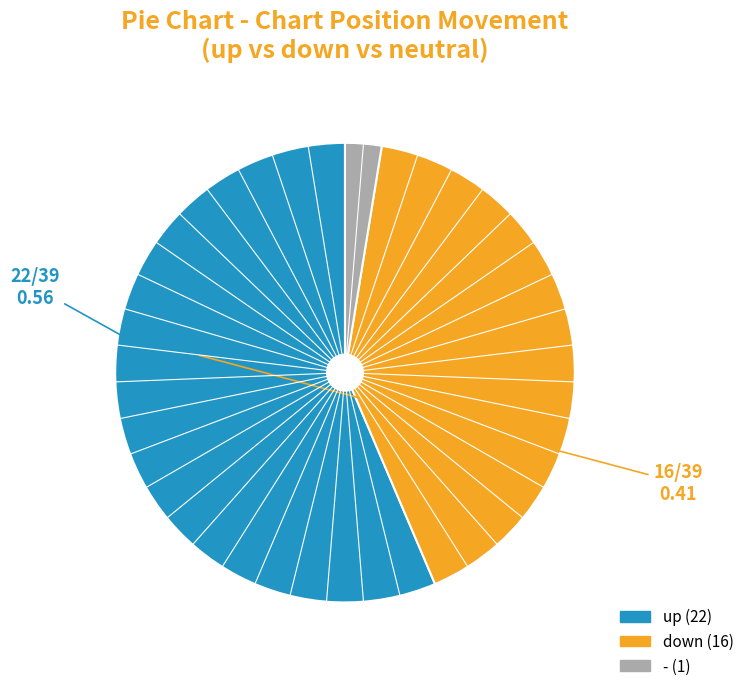

Which category has the smallest portion of the pie?

-